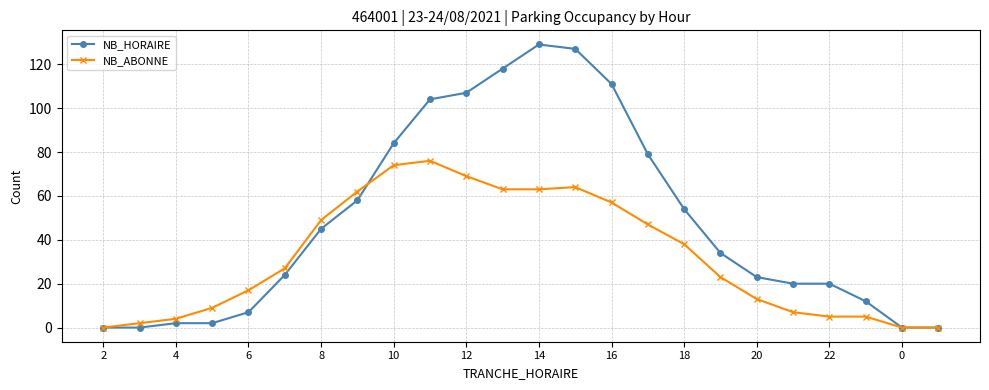

What is the maximum value for NB_HORAIRE?

129